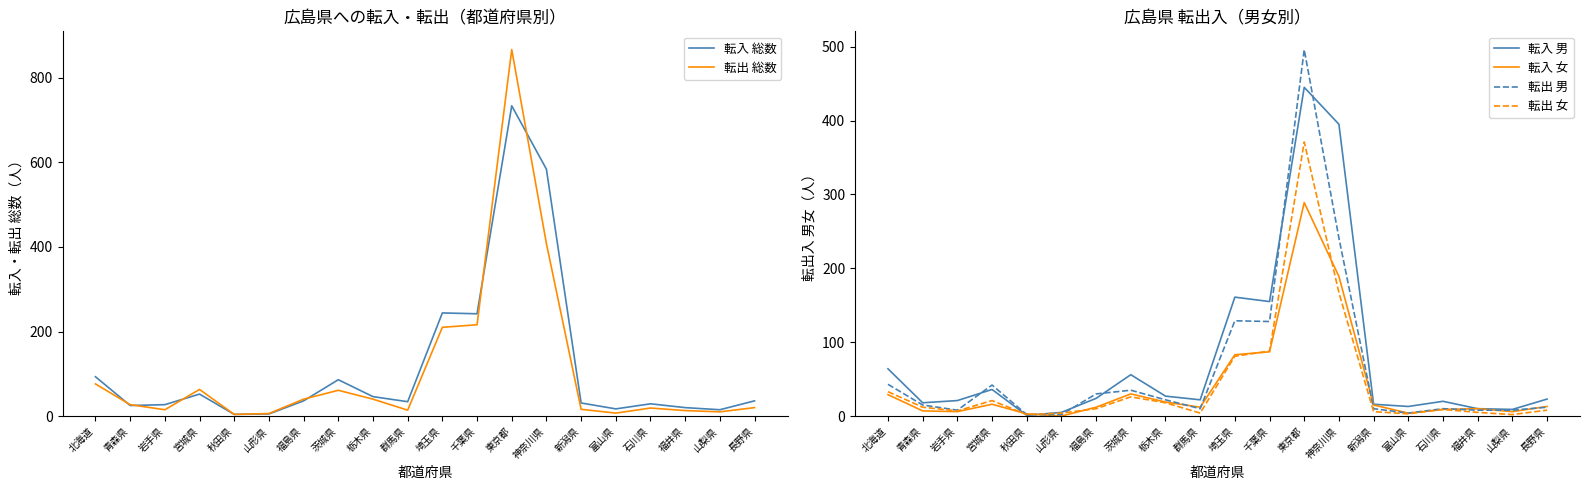

How many intersections are there between 転入 男 and 転出 女?

2